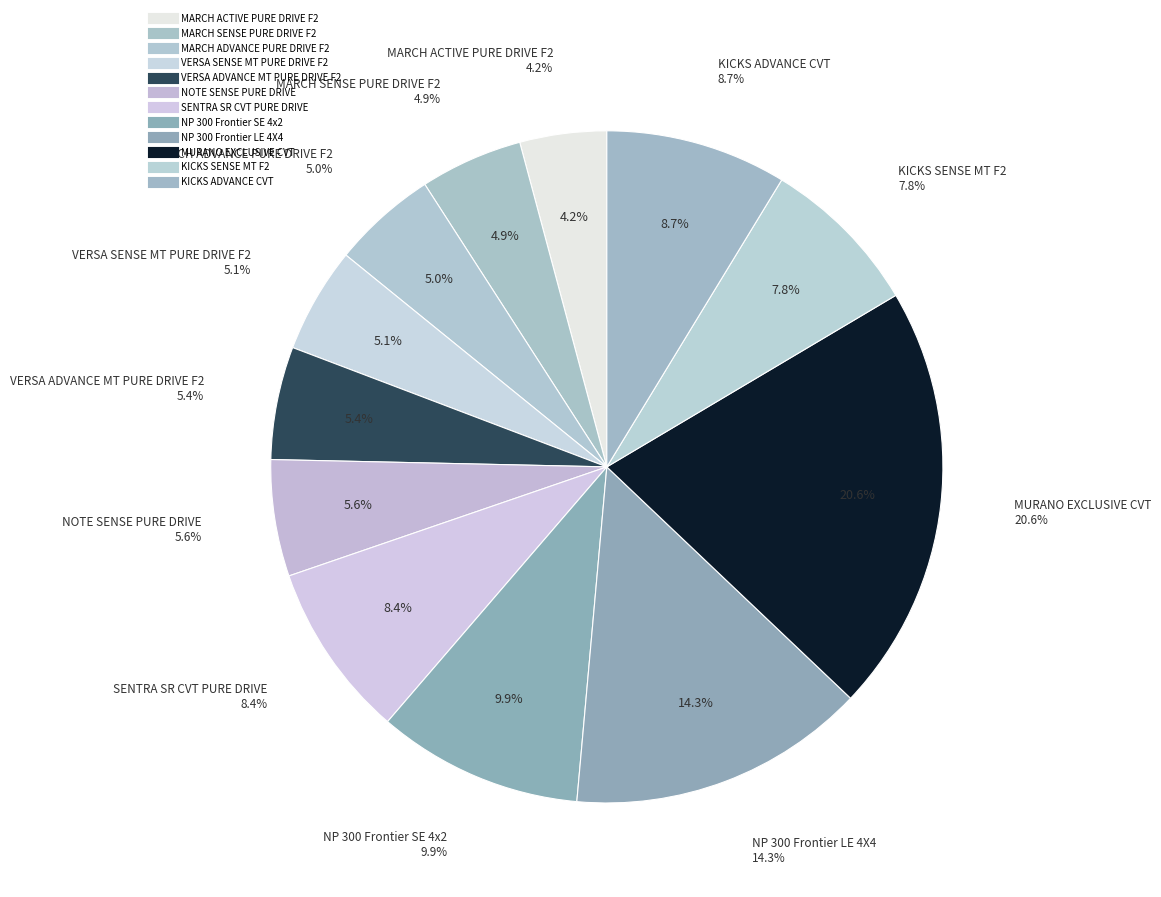

The MARCH SENSE PURE DRIVE F2 slice represents 1% of the pie. True or false?

False